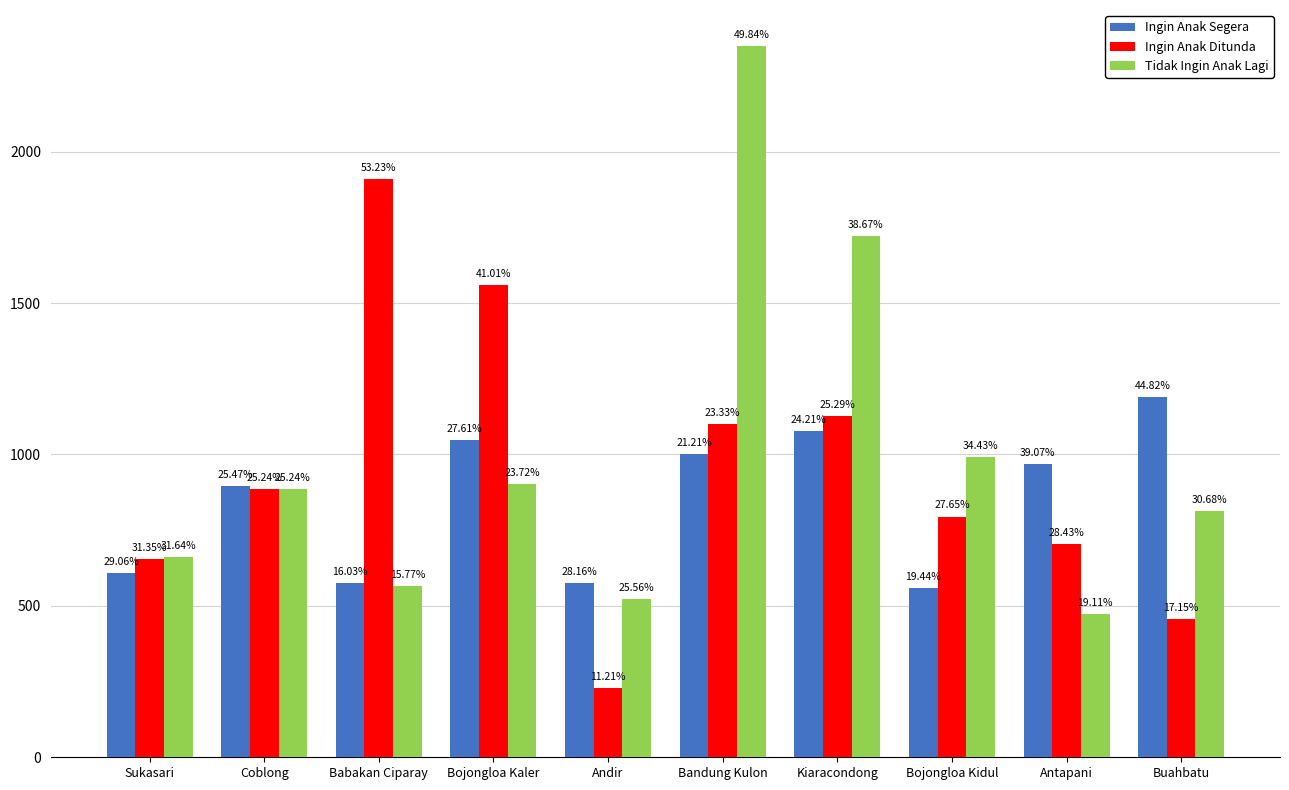

Which series has the widest spread of values?

Tidak Ingin Anak Lagi